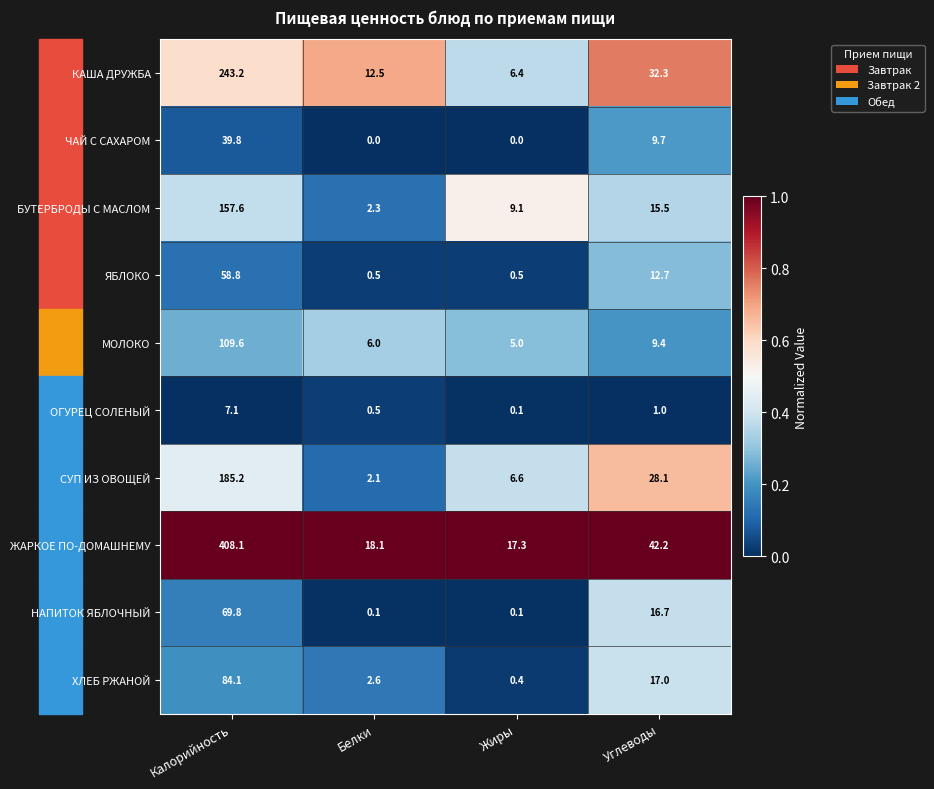

Which category has the highest value across all series?

Калорийность